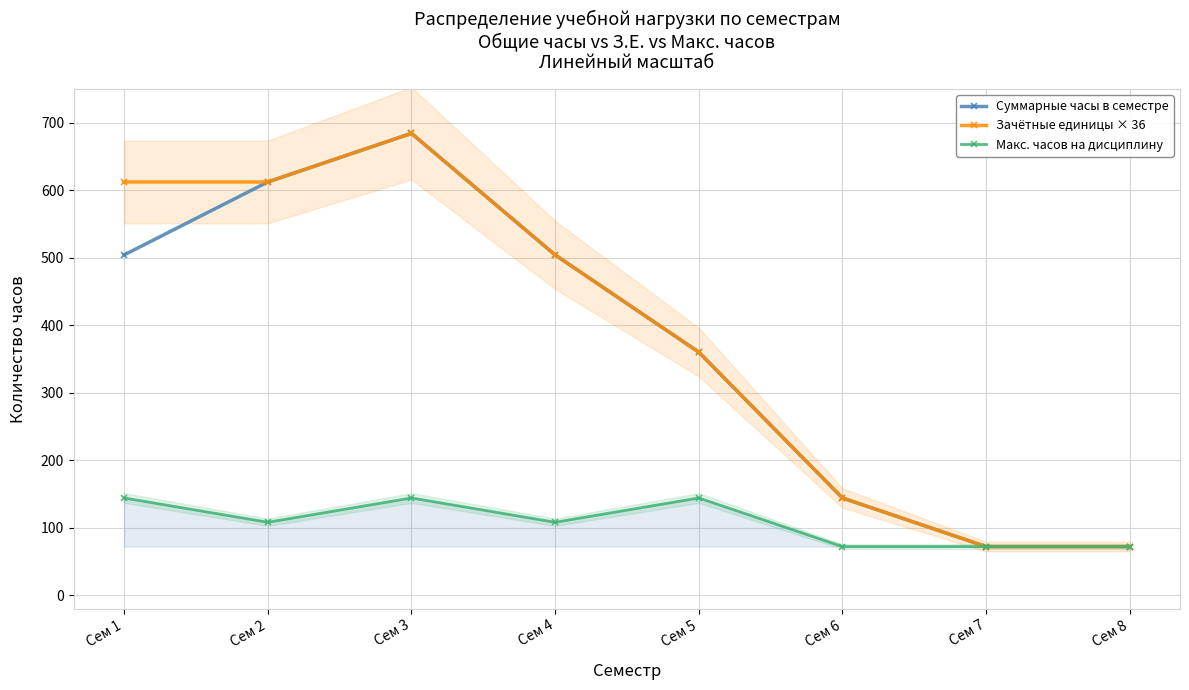

What is the value of the Макс. часов на дисциплину point at the 1st from the left?

144